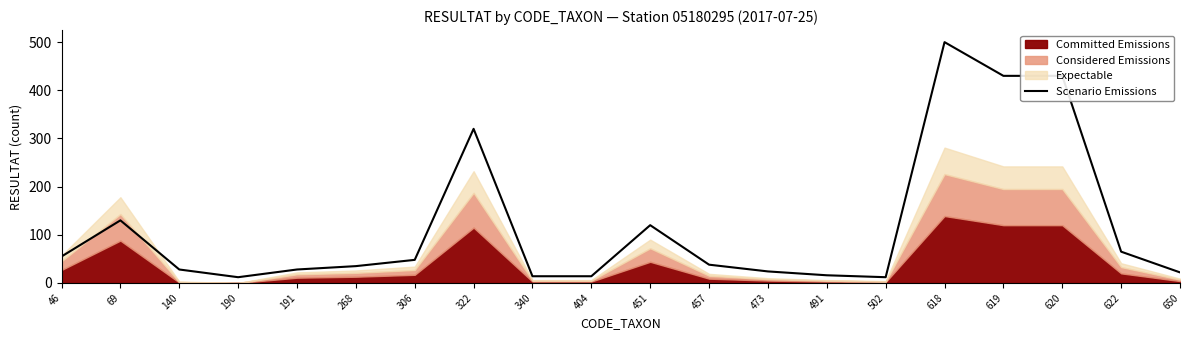

Is it true that the value at 404 is 6?

False